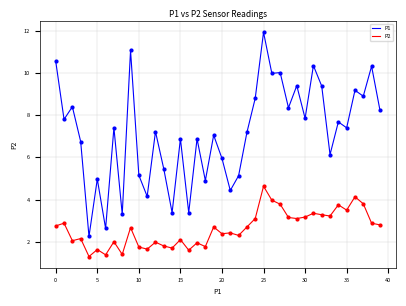

List the series in order of their peak value, highest first.

P1, P2